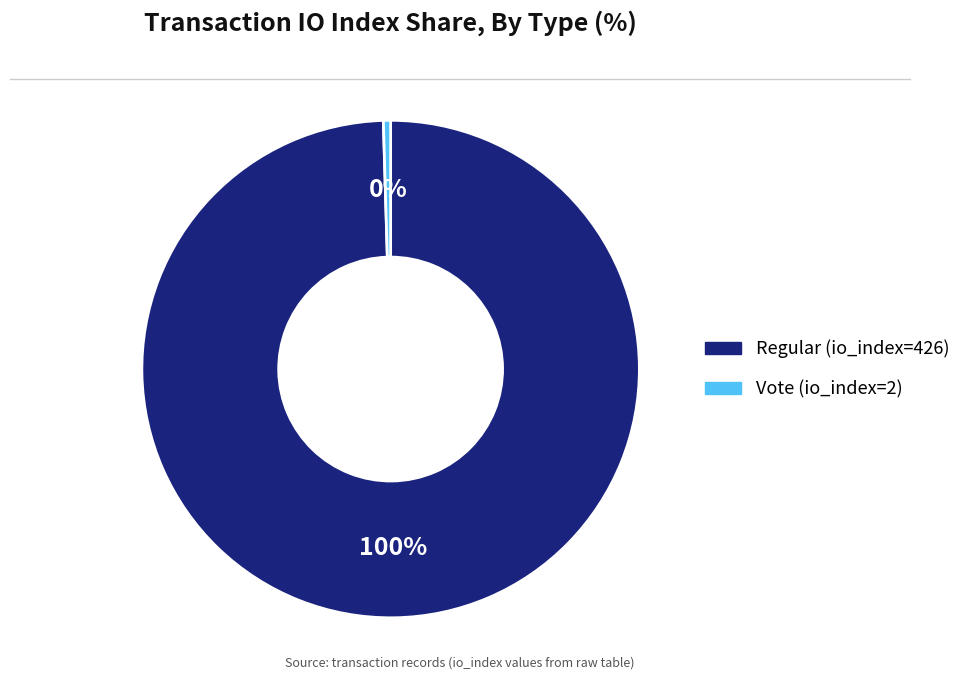

Which has a higher value, Vote (io_index=2) or Regular (io_index=426)?

Regular (io_index=426)